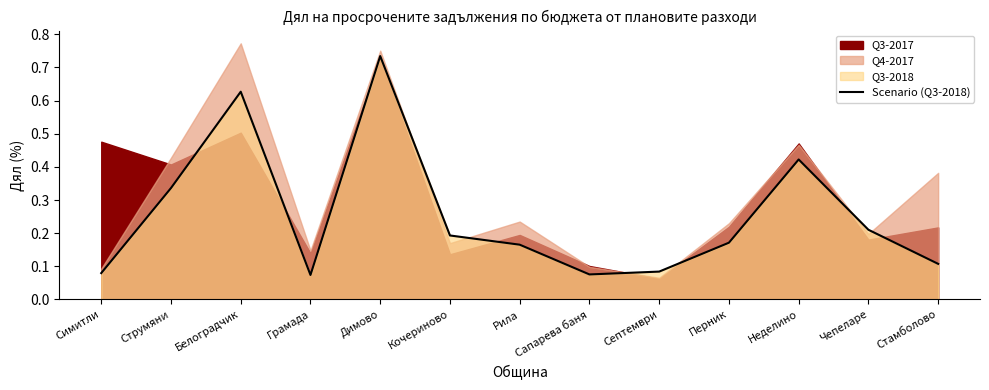

List the labels in order of value, smallest first.

Грамада, Сапарева баня, Симитли, Септември, Стамболово, Рила, Перник, Кочериново, Чепеларе, Струмяни, Неделино, Белоградчик, Димово